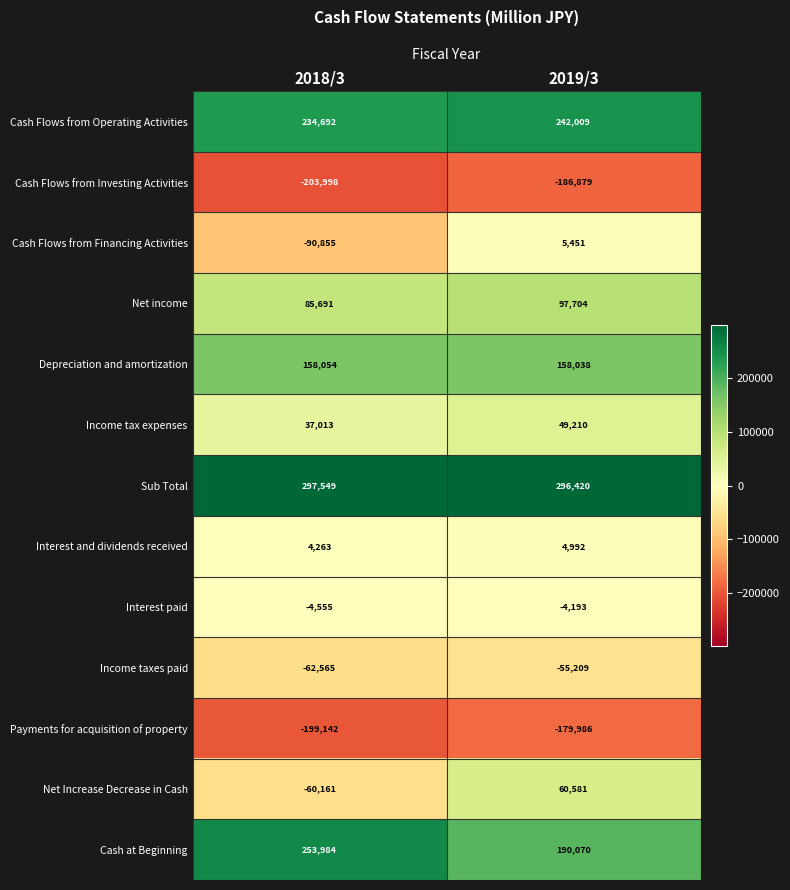

What is the difference between the highest and lowest values at 2018/3?

501547